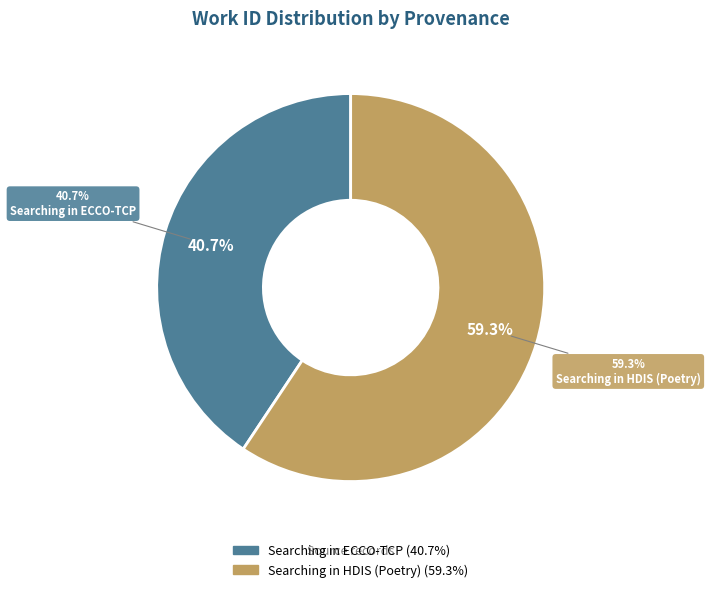

Is it true that Searching in ECCO-TCP is 41% of the pie?

True